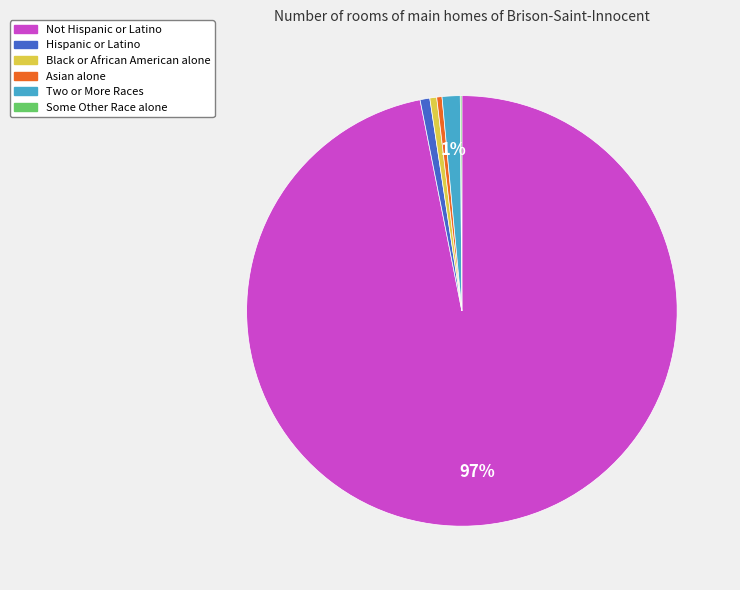

Which category has the biggest portion of the pie?

Not Hispanic or Latino